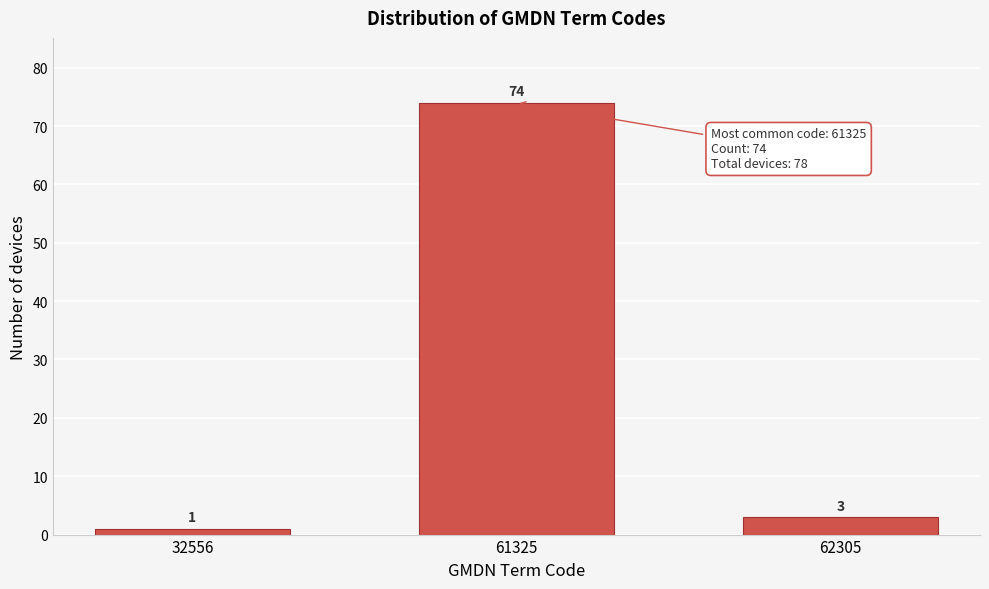

Reading right to left, list all the values displayed in this chart.

62305=3	61325=74	32556=1